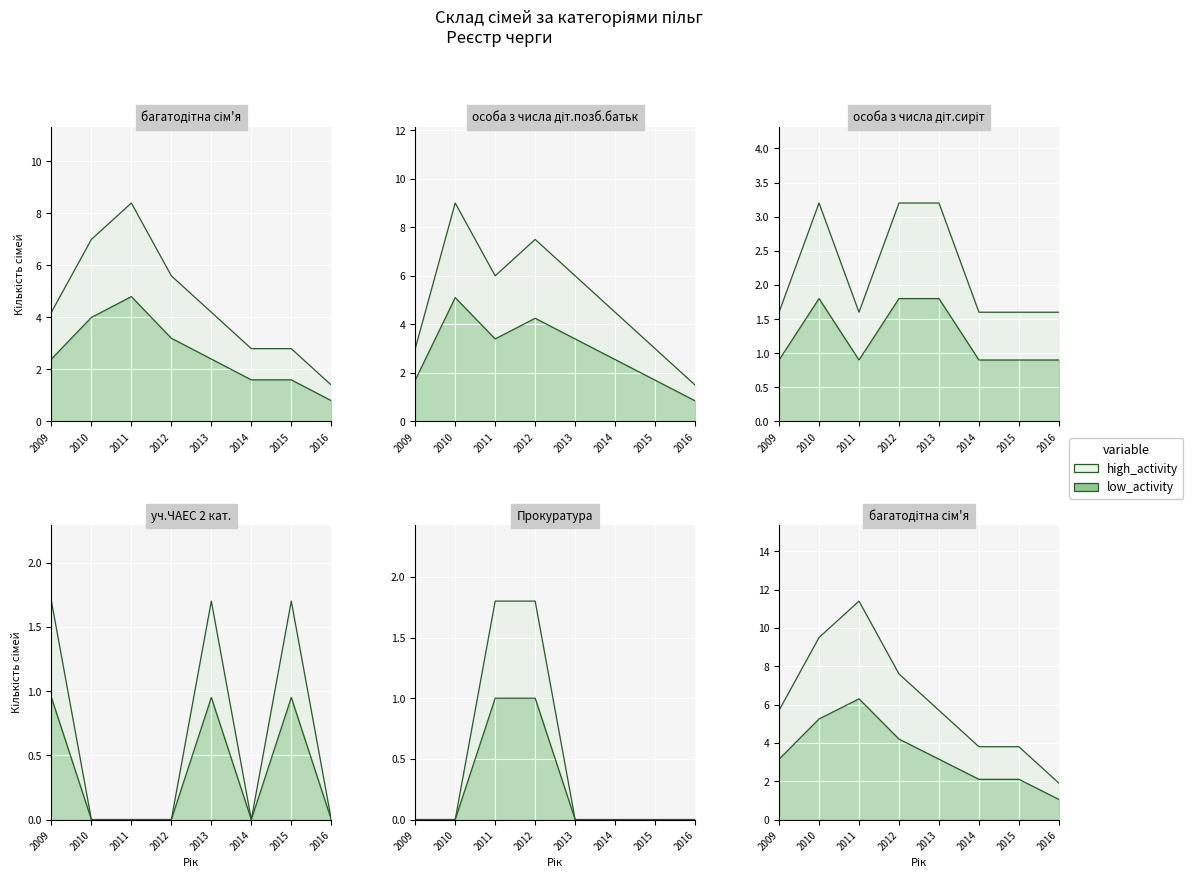

What is the value of the high_activity point at the 18th from the left?

7